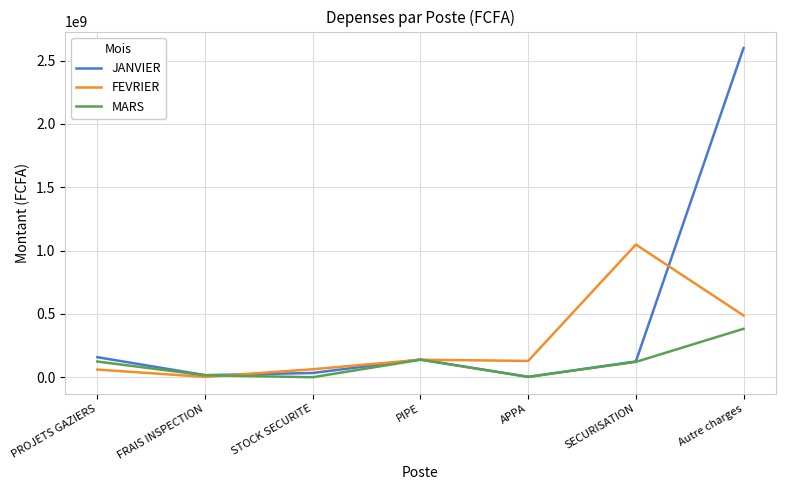

Rank the series by their maximum value, from lowest to highest.

MARS, FEVRIER, JANVIER